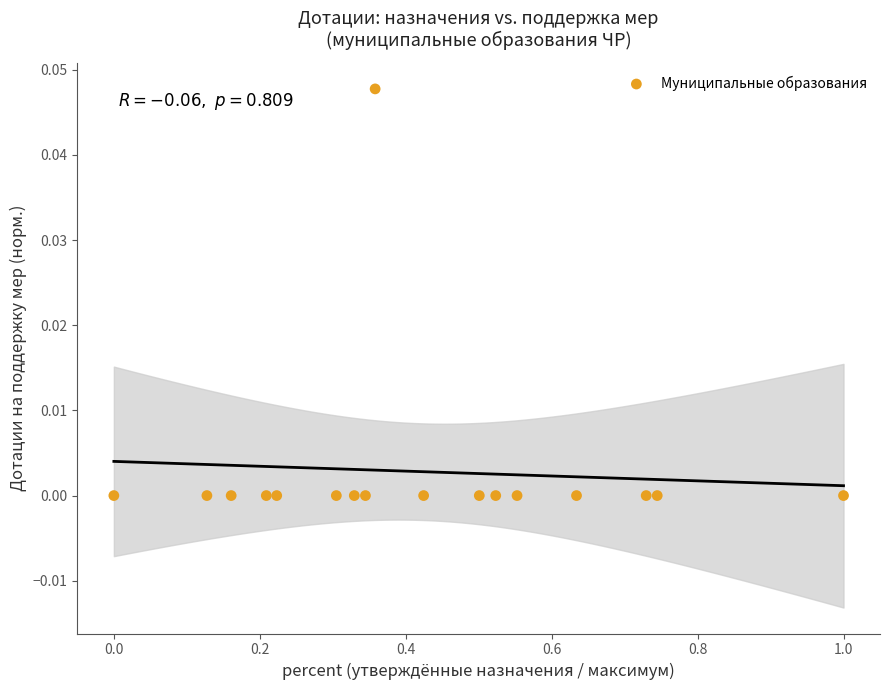

What is the range of X values (max minus min)?

1.0